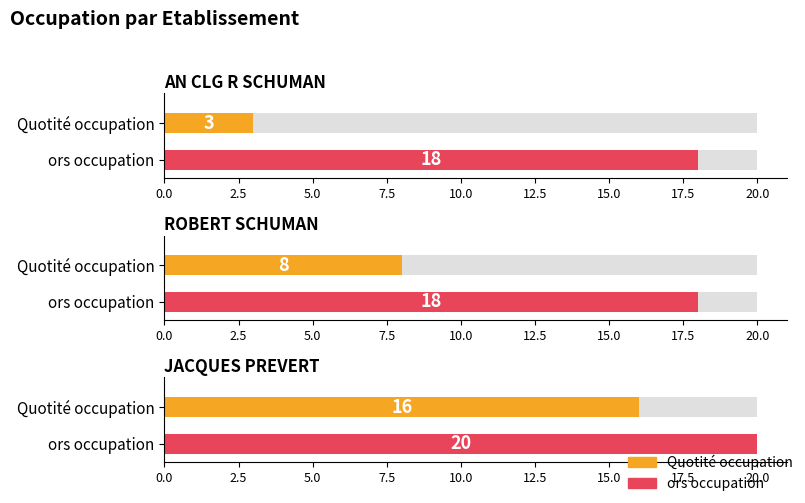

Which series has the widest spread of values?

Quotite occupation